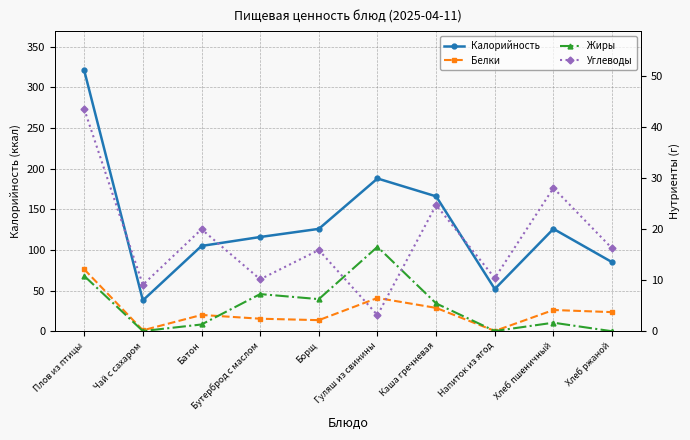

How many categories are shown in the chart?

10